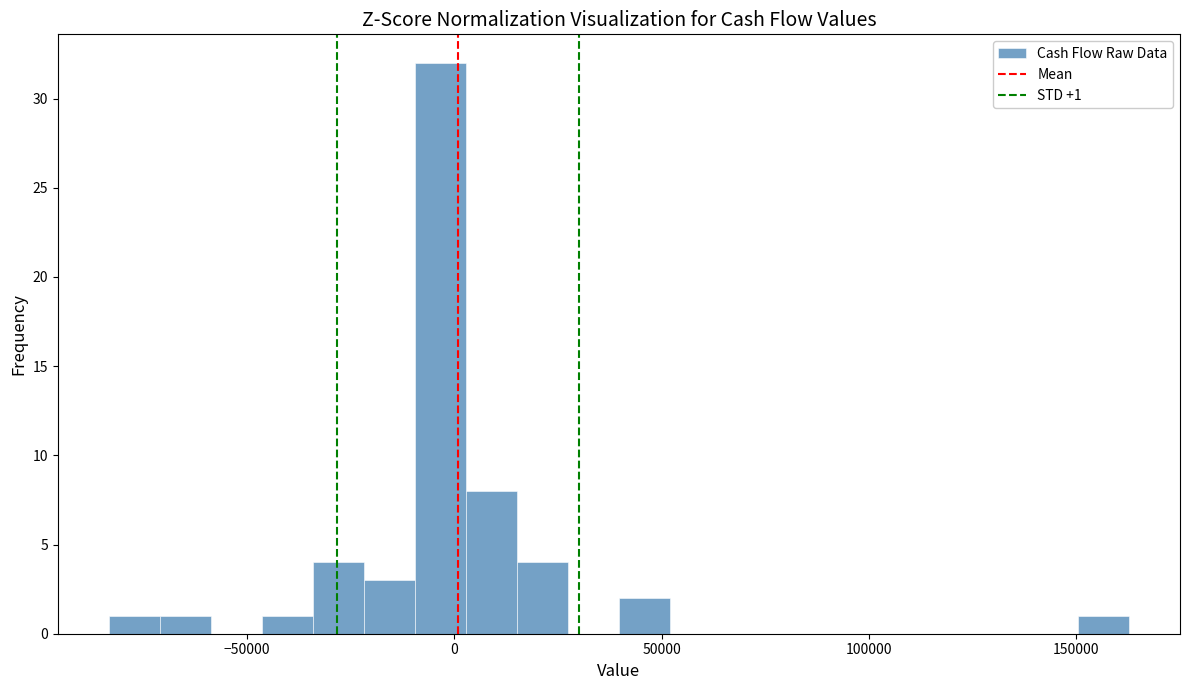

Around what value on the x-axis is the tallest bar? Give the approximate position of its centre, as read against the axis.

-5000